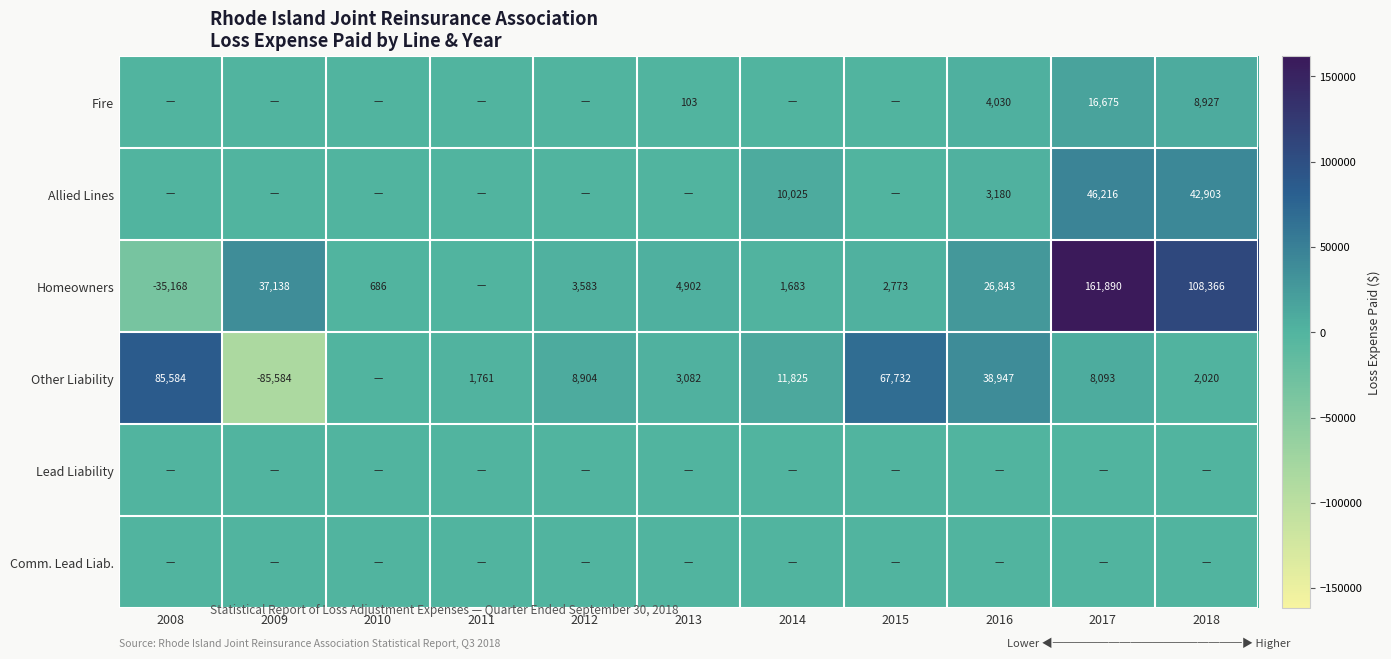

What is the sum of the Homeowners values at 2014 and 2009?

38821